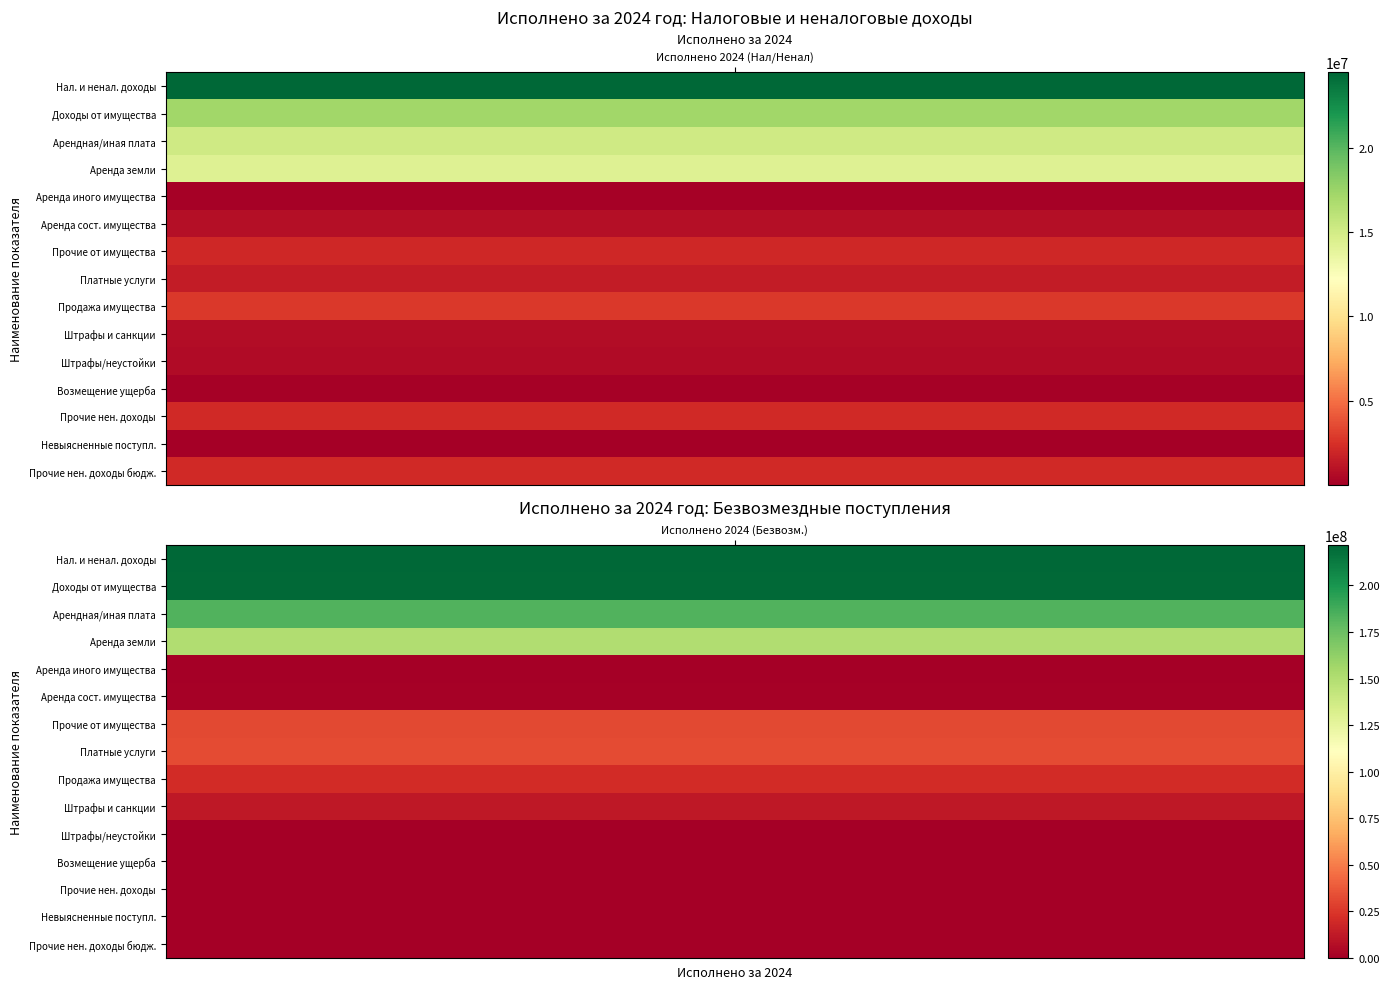

Between 0 and 8, which series saw the biggest shift?

БЕЗВОЗМЕЗДНЫЕ ПОСТУПЛЕНИЯ